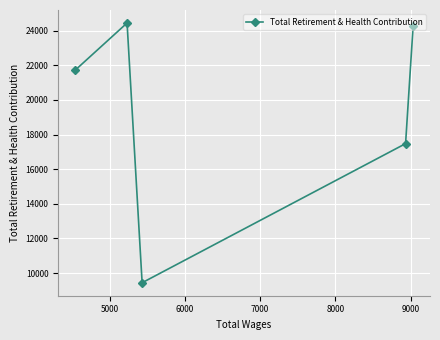

How many lines are shown in the chart?

1